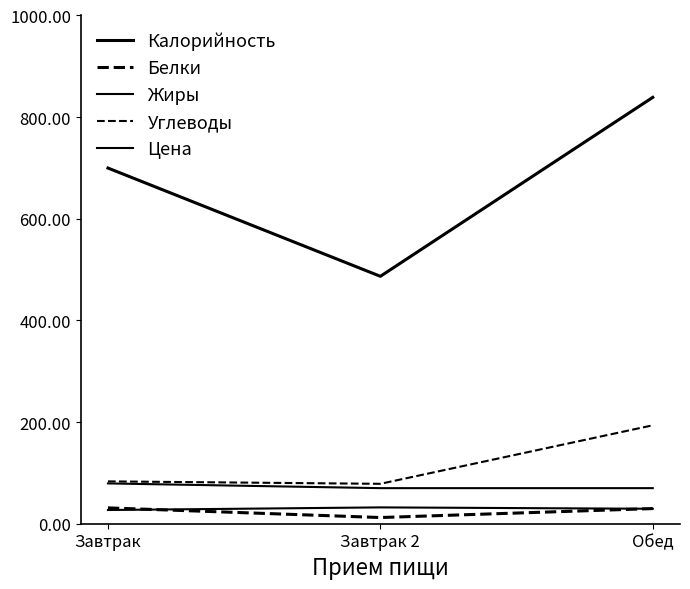

Reading right to left, list all the values displayed in this chart.

Калорийность: Обед=838.9	Завтрак 2=486.8	Завтрак=699.8
Белки: Обед=29.8	Завтрак 2=12.2	Завтрак=31.1
Жиры: Обед=29.4	Завтрак 2=32.1	Завтрак=27.0
Углеводы: Обед=193.7	Завтрак 2=78.5	Завтрак=83.3
Цена: Обед=70.0	Завтрак 2=70.0	Завтрак=79.3